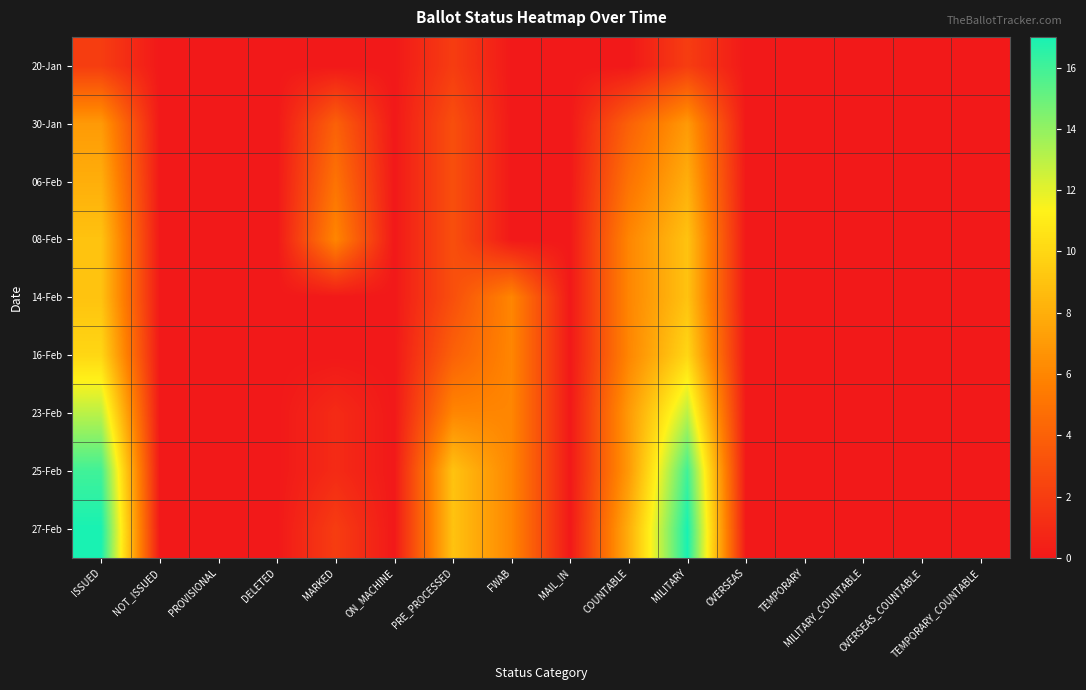

What is the greatest value displayed?

17